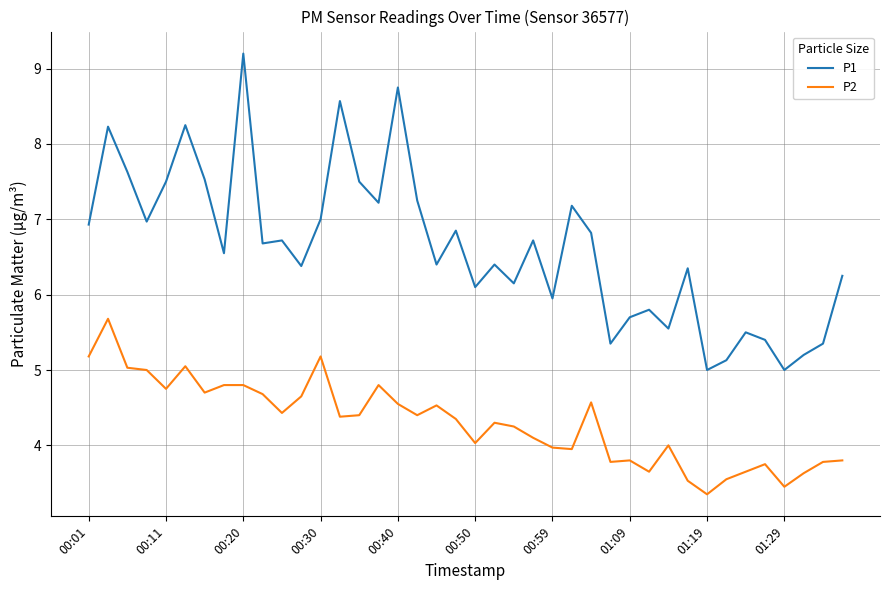

What is the difference between the maximum and minimum values in the P1 series?

4.2